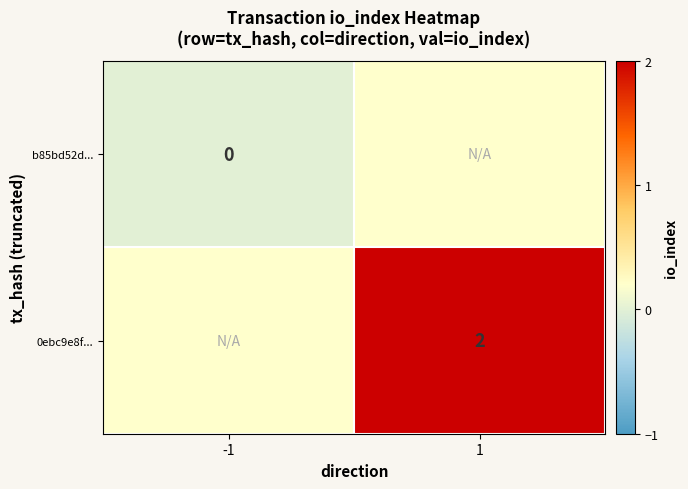

The value of 0ebc9e8f... at 1 is 4. True or false?

False